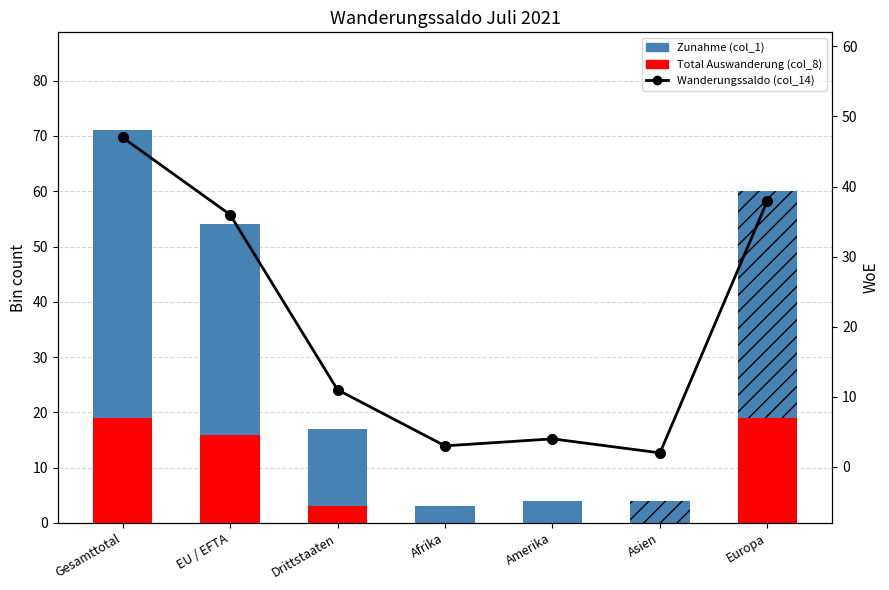

List the series in order of their overall mean, lowest first.

Total Auswanderung (col_8), Wanderungssaldo (col_14), Zunahme (col_1)